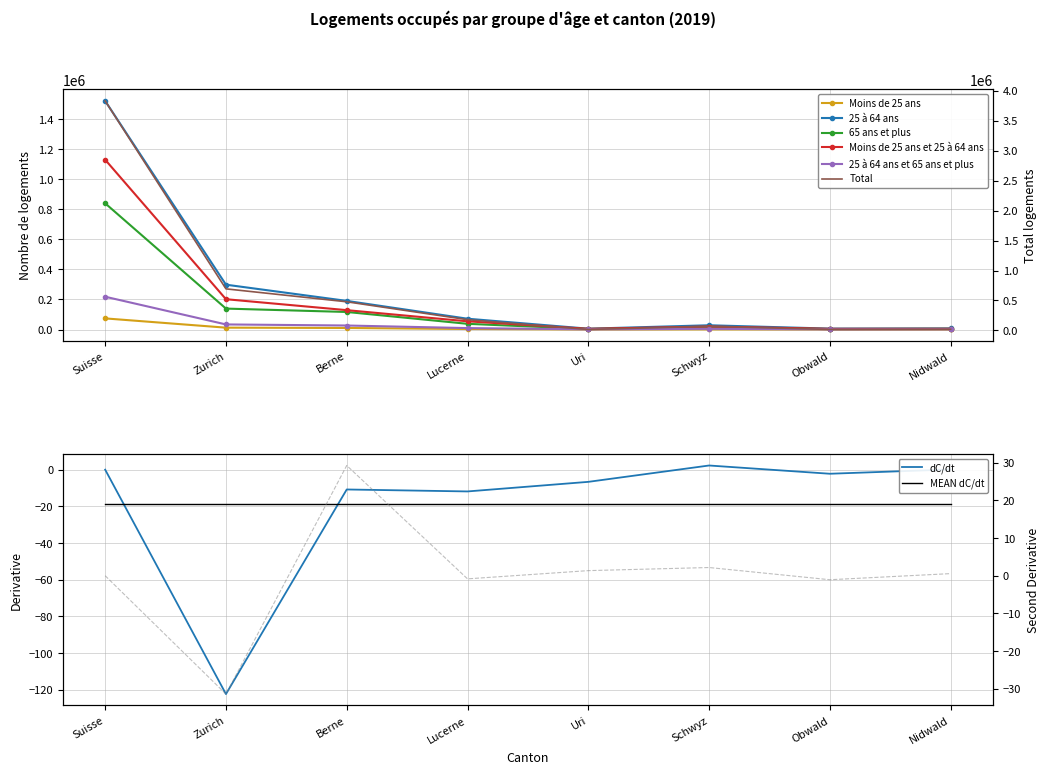

Where does the 25 à 64 ans series first go above 71993?

Suisse